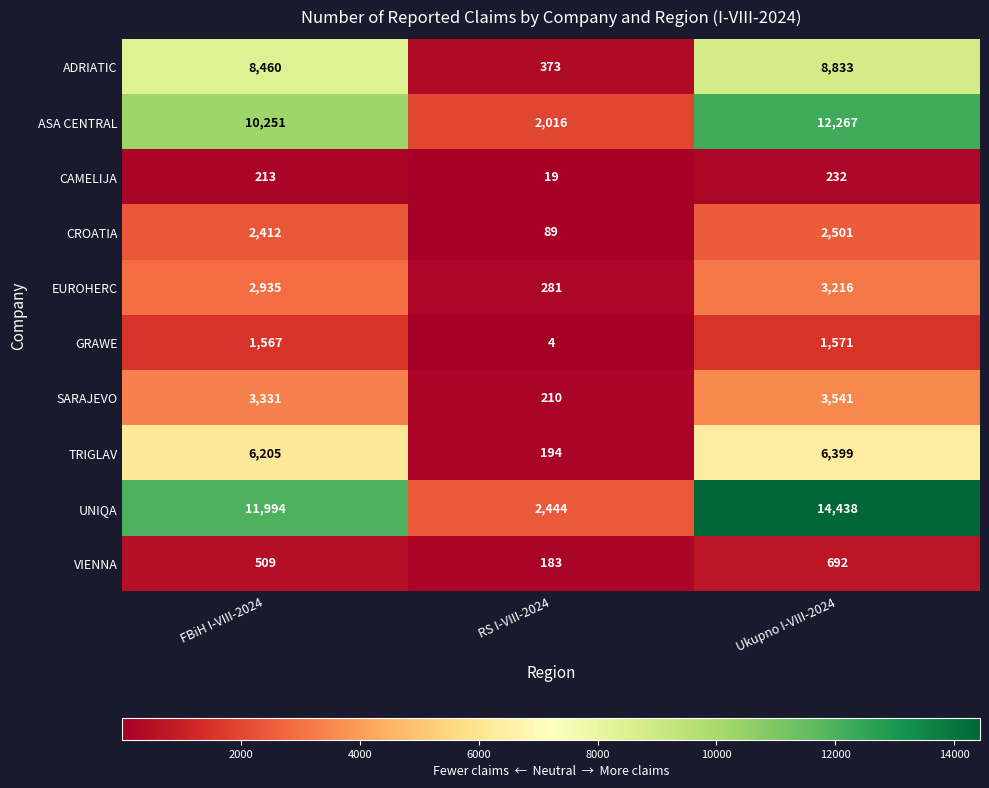

At which category is the sum across all series the highest?

Ukupno I-VIII-2024